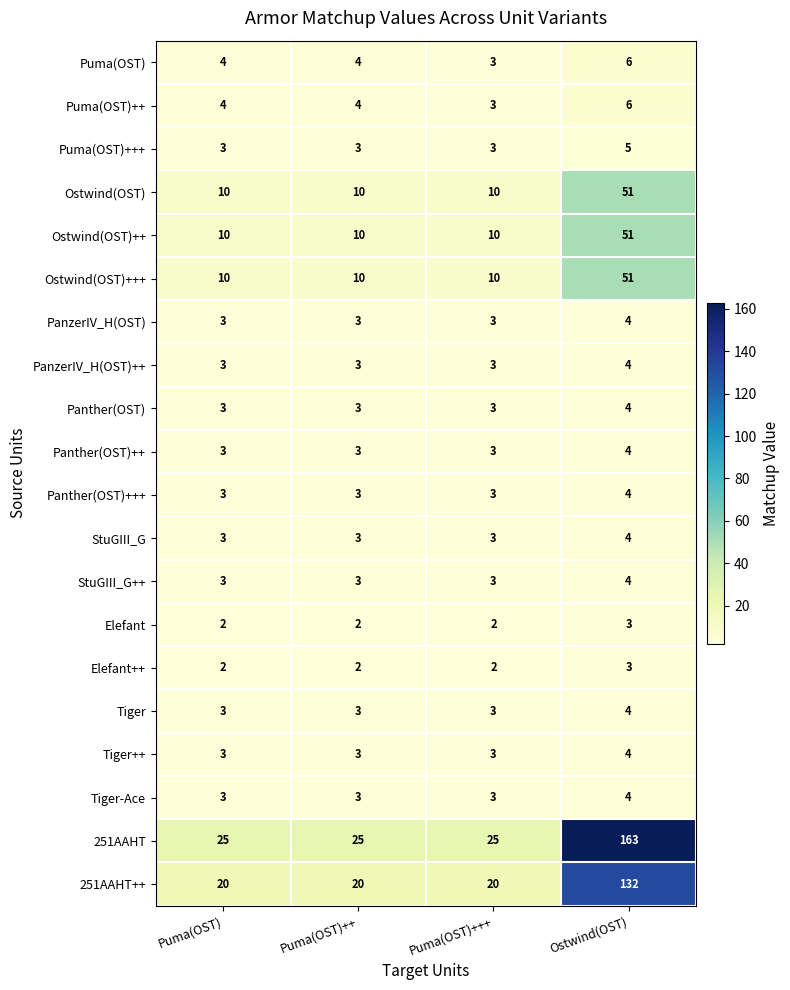

What is the sum of all Puma(OST)+++ values?

14